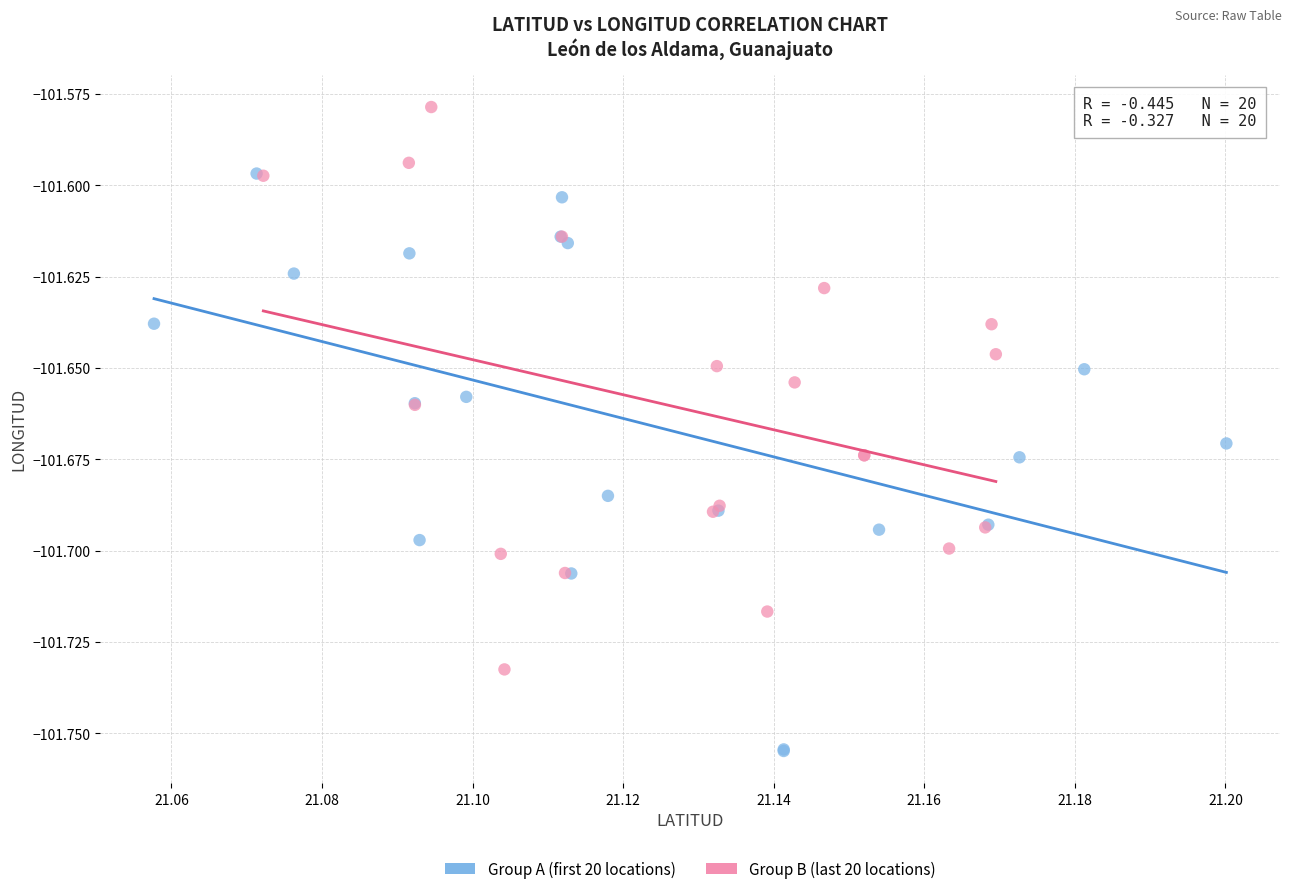

Which series contains the highest Y value?

Group B (last 20 locations)